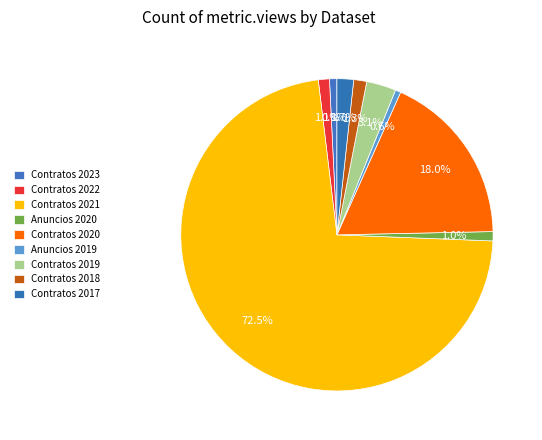

Is it true that Contratos 2019 is 1% of the pie?

False